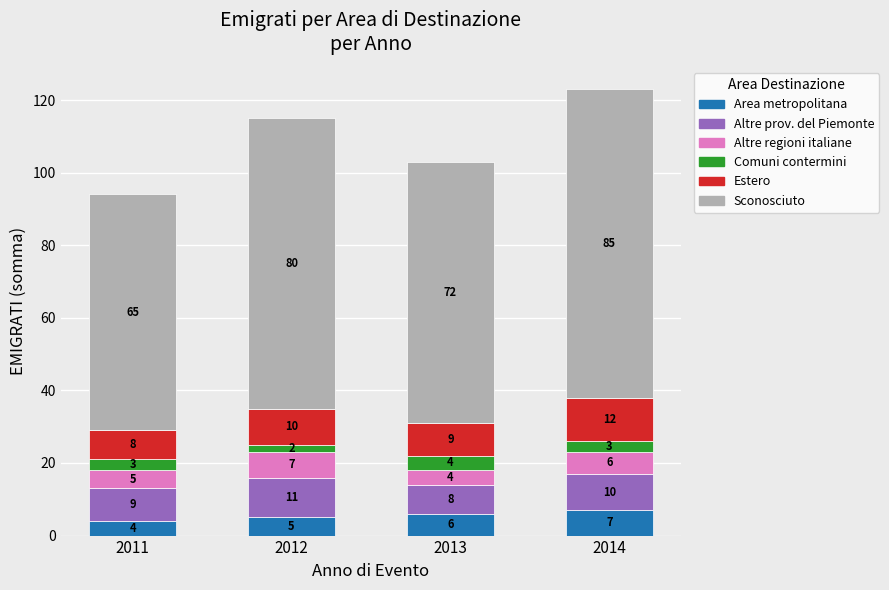

Reading left to right, what are the values for Area metropolitana?

2011=4	2012=5	2013=6	2014=7